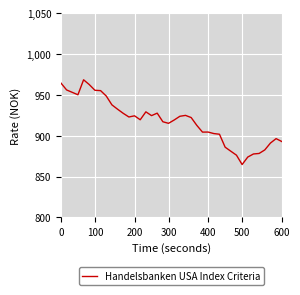

Does the chart display data point markers on the line(s)?

No